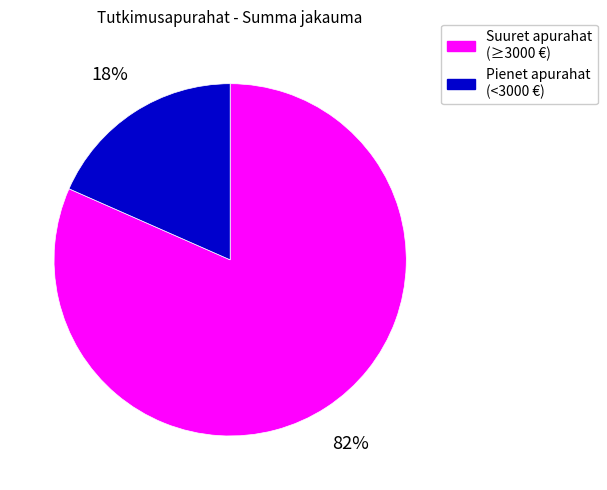

To the nearest percent, what is the average slice percentage?

50%